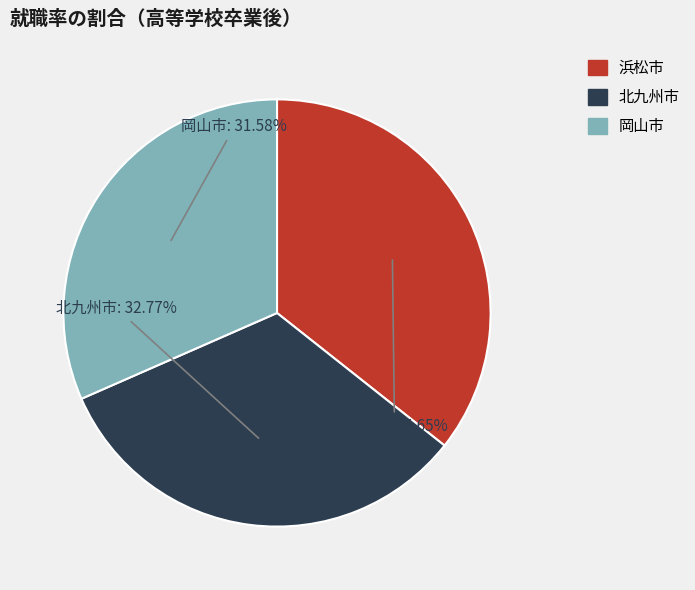

Does any single category account for the majority?

No